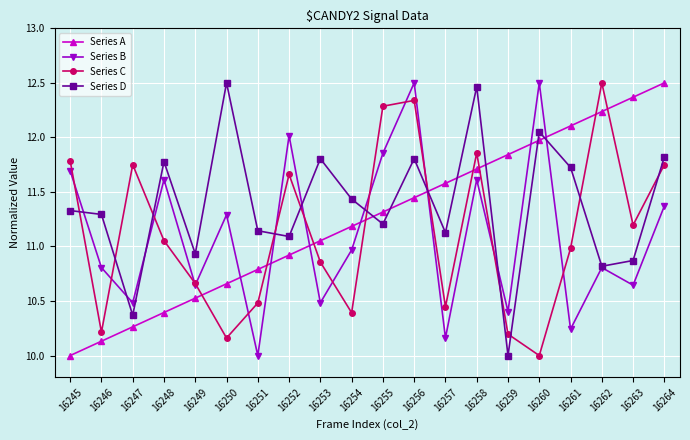

Does the chart display data point markers on the line(s)?

Yes